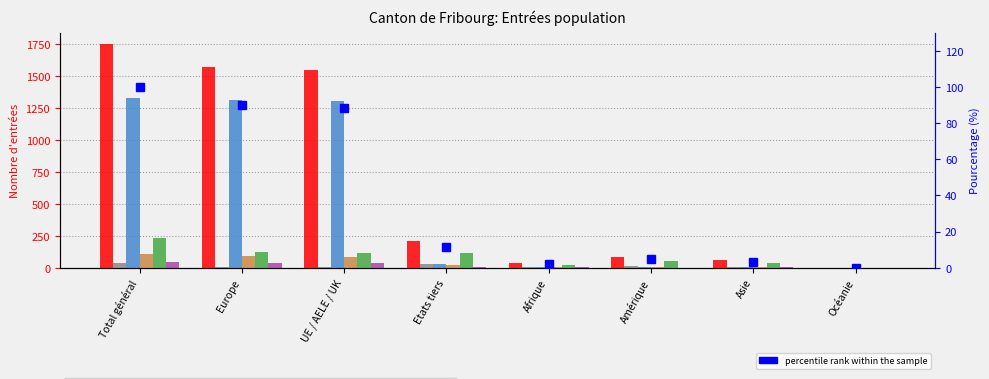

What are all the series names shown in the legend?

Total Entrées, Activité lucrative contingentée, Activités lucrative non contingentée, Regroupement familial, Formation et formation continue, Permis de séjour sans activité lucrative